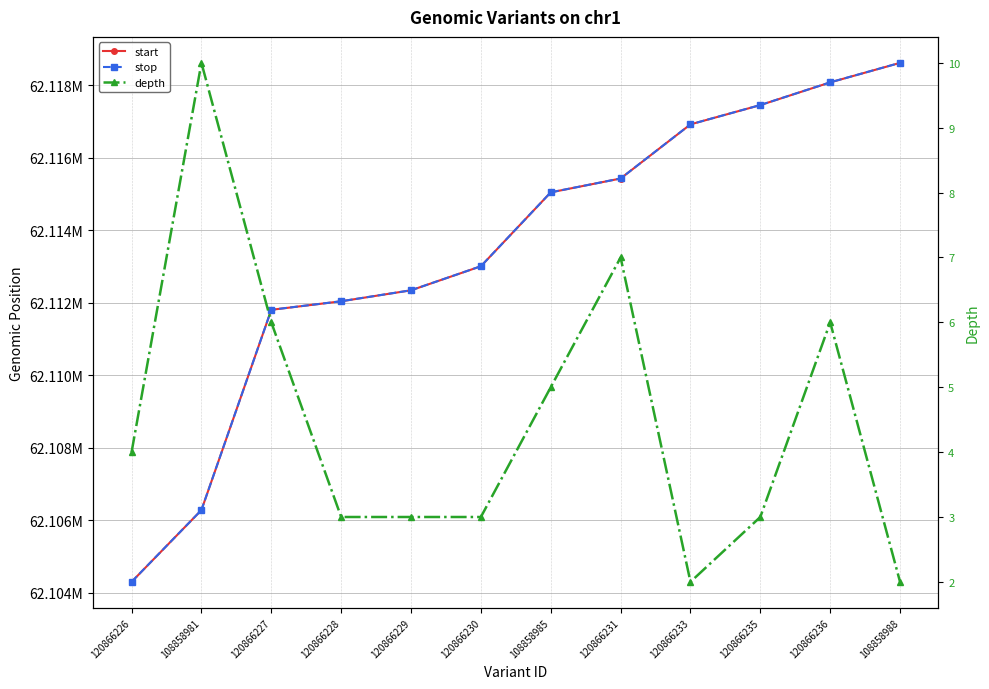

Rank the categories by start value from highest to lowest.

108858988, 120866236, 120866235, 120866233, 120866231, 108858985, 120866230, 120866229, 120866228, 120866227, 108858981, 120866226